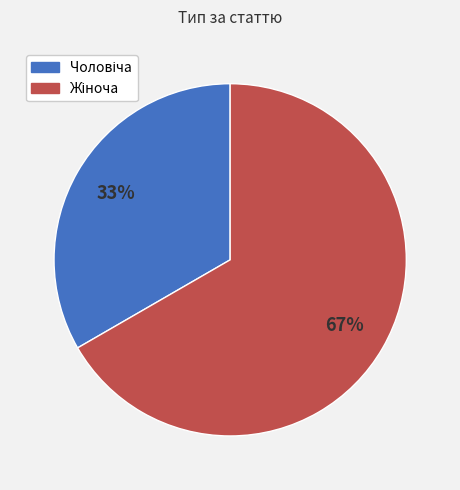

Does any single category account for the majority?

Yes